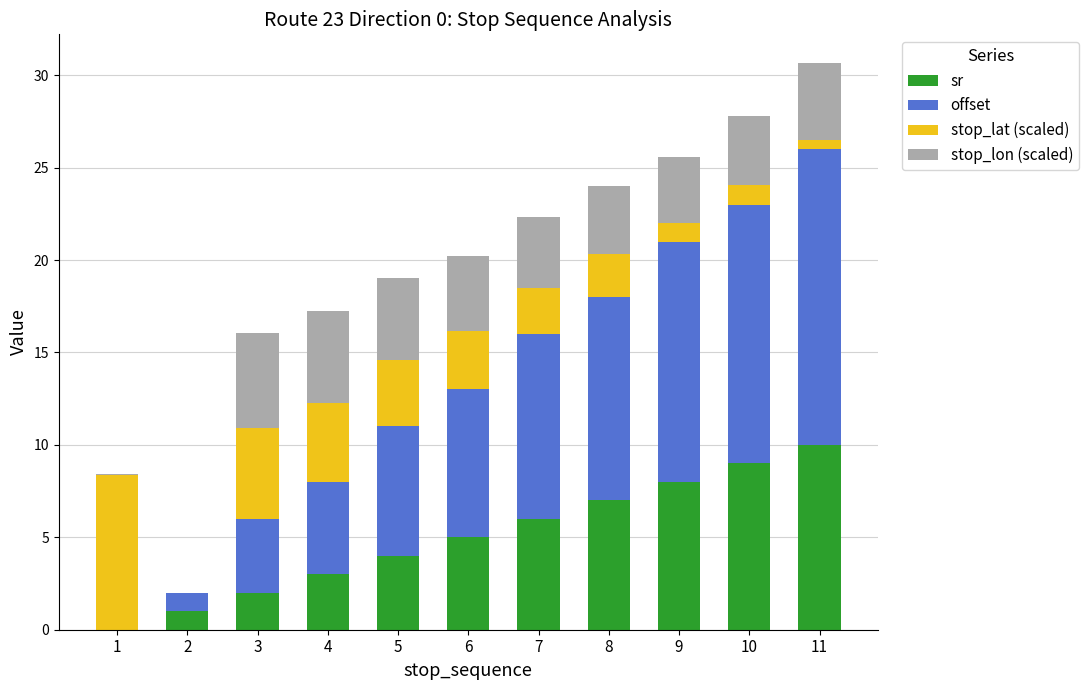

What is the sum of all sr values?

55.0